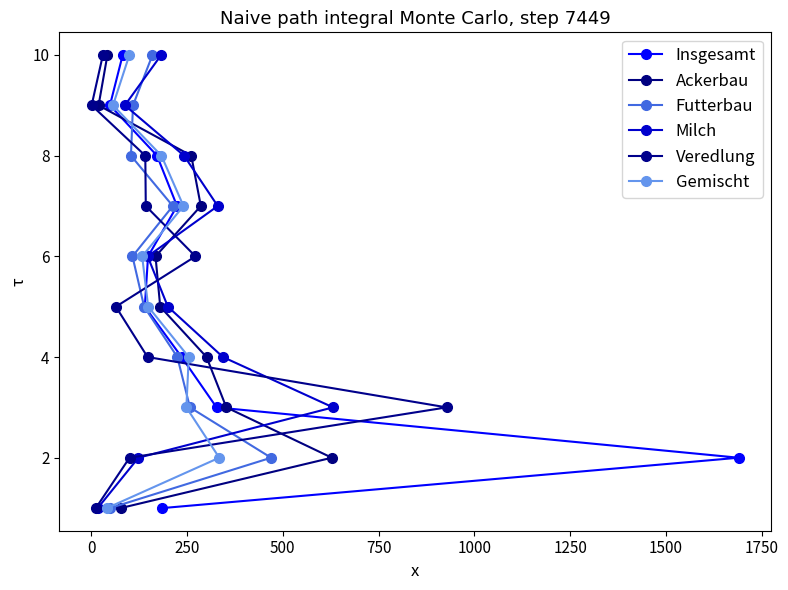

What is the maximum value for Insgesamt?

10